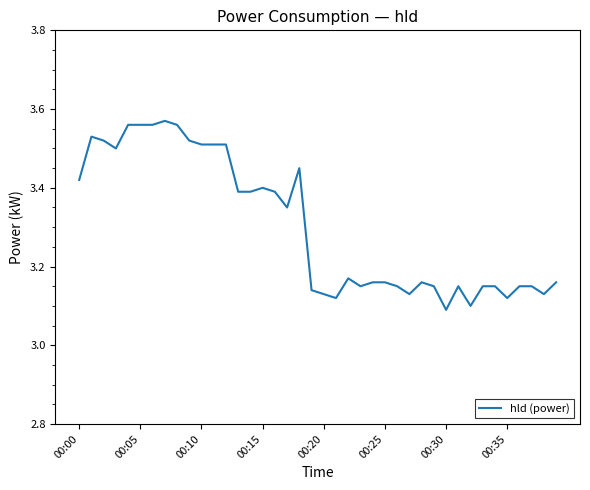

What is the sum of all values?

132.2